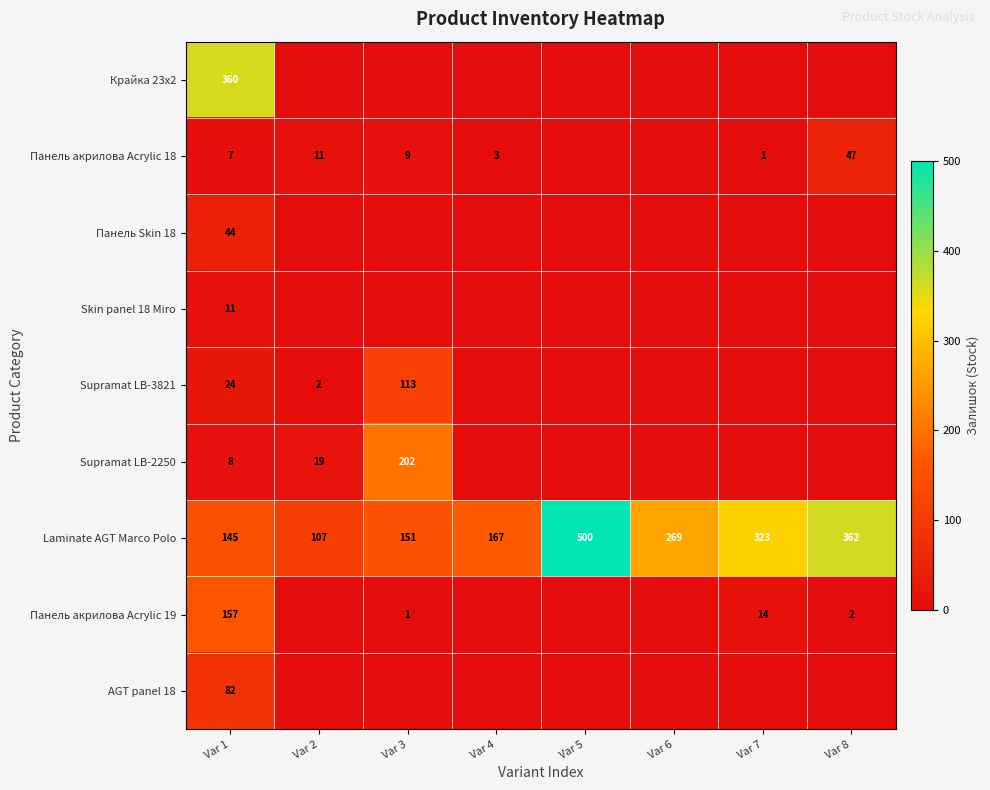

Count the number of data series in this chart.

9